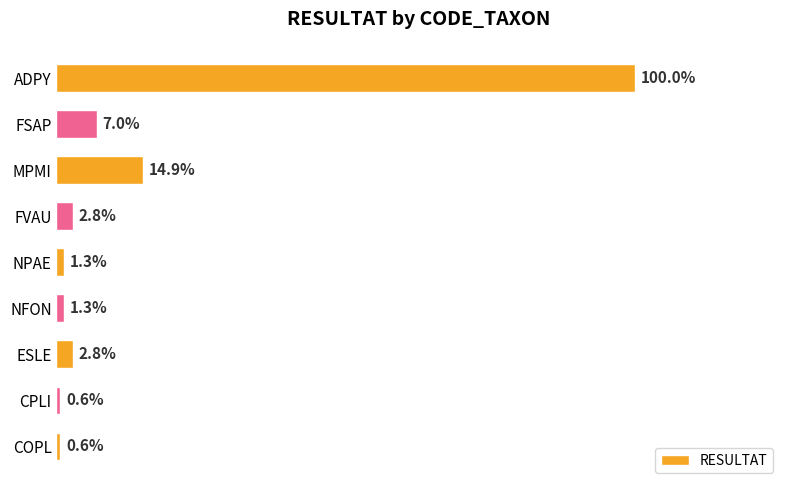

Where is the data nearest to the value 159?

MPMI